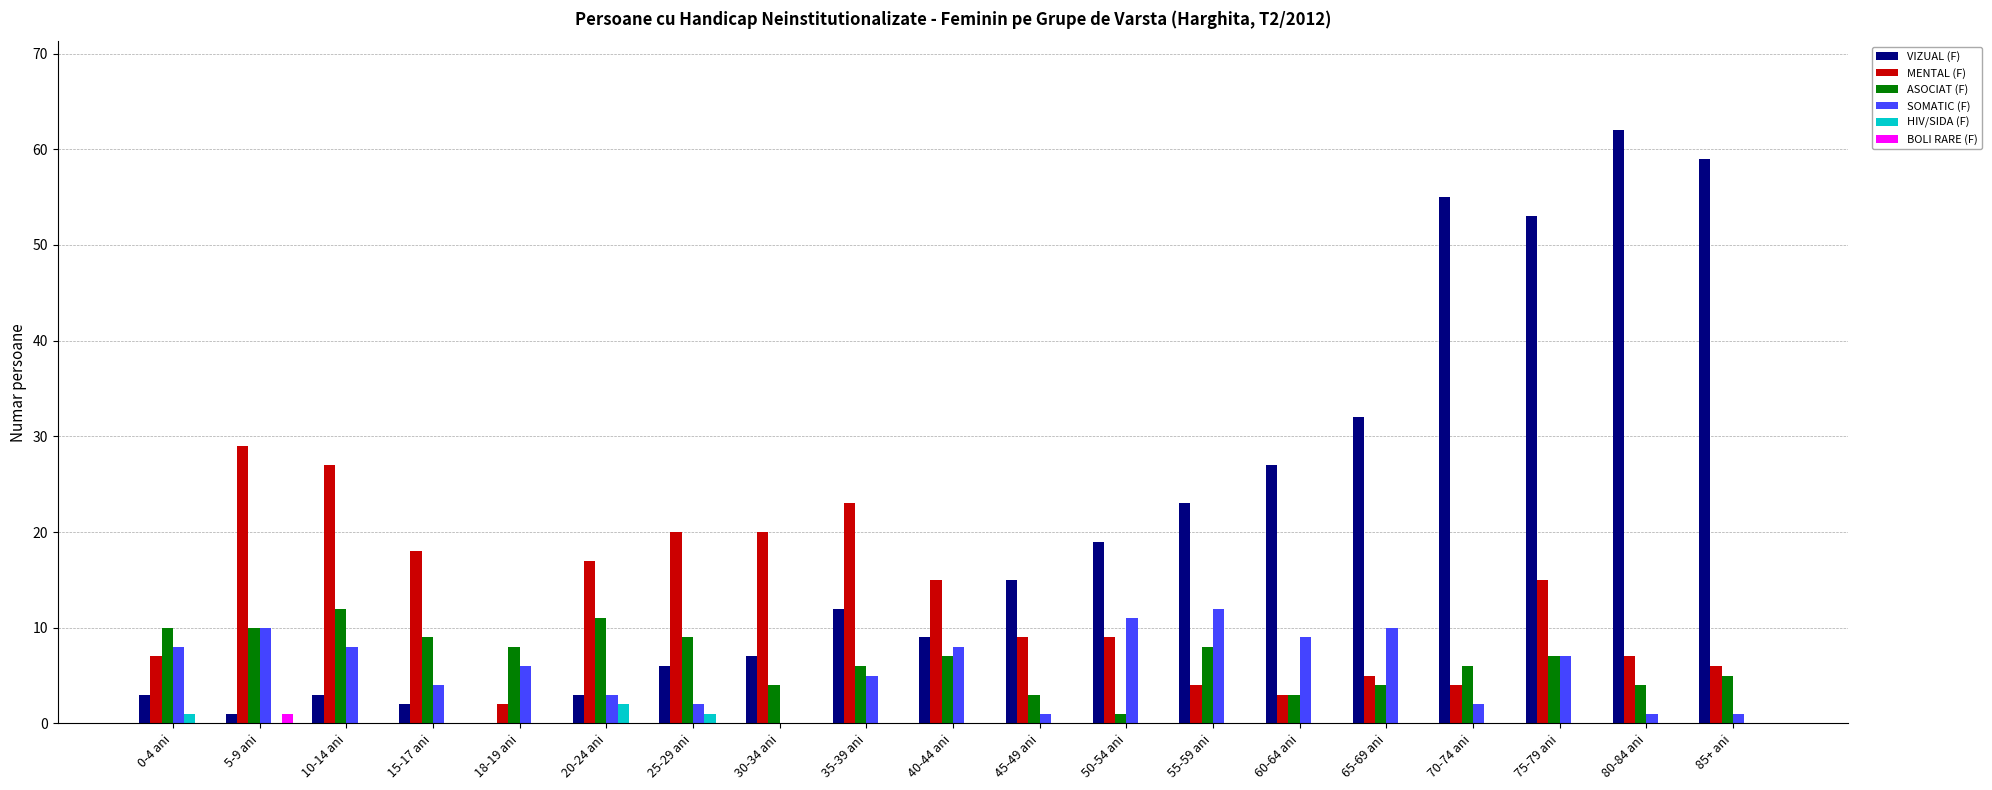

What is the difference between the ASOCIAT (F) values at 18-19 ani and 5-9 ani?

2